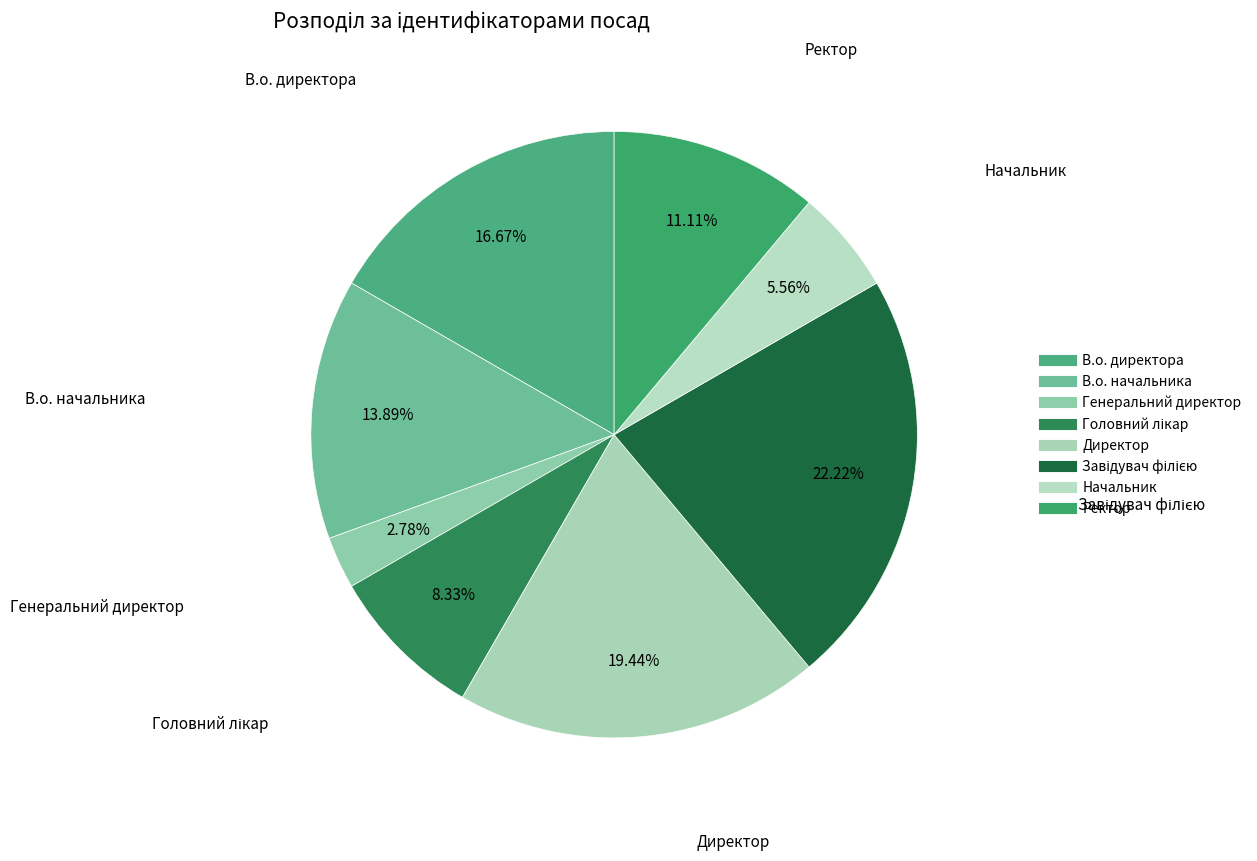

Does any single category account for the majority?

No